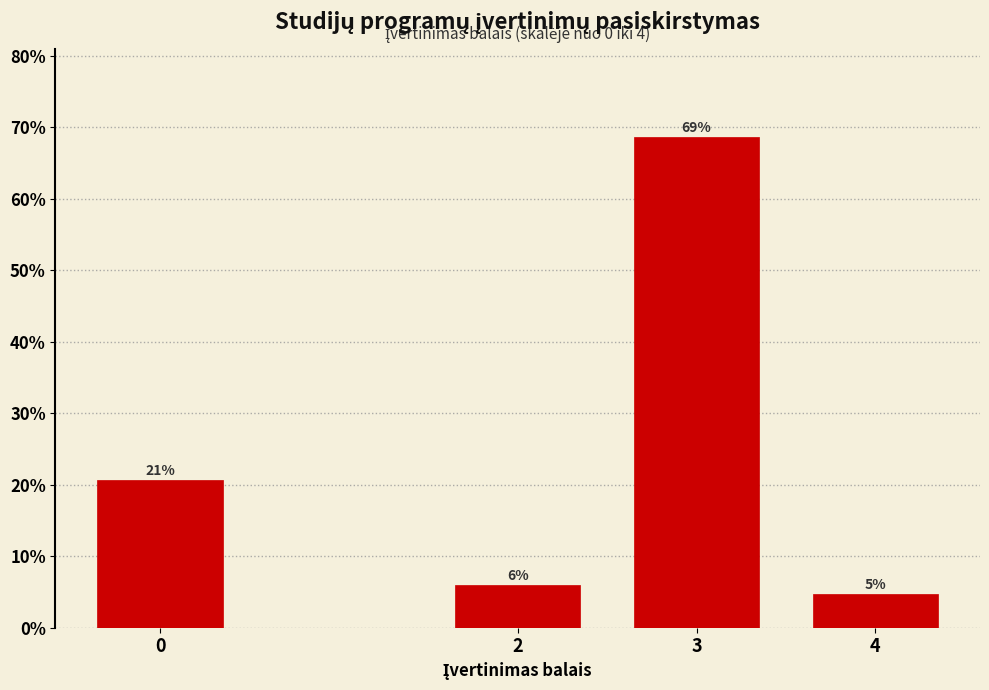

The value at 3 is 19.0. True or false?

False